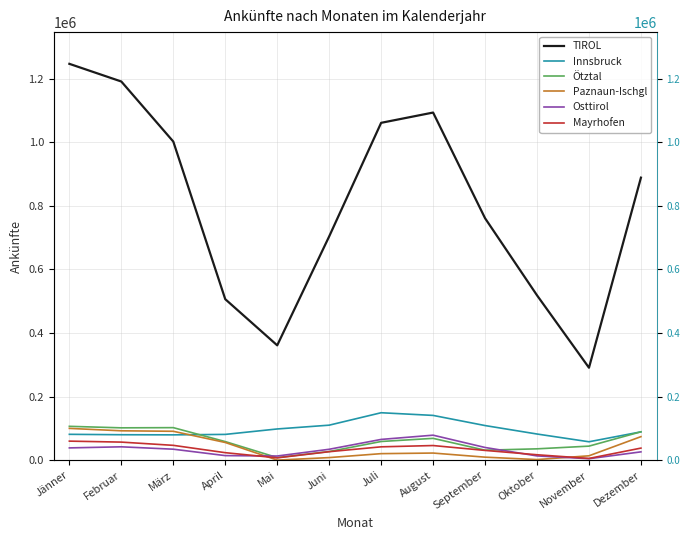

At which label does Osttirol reach its minimum?

November